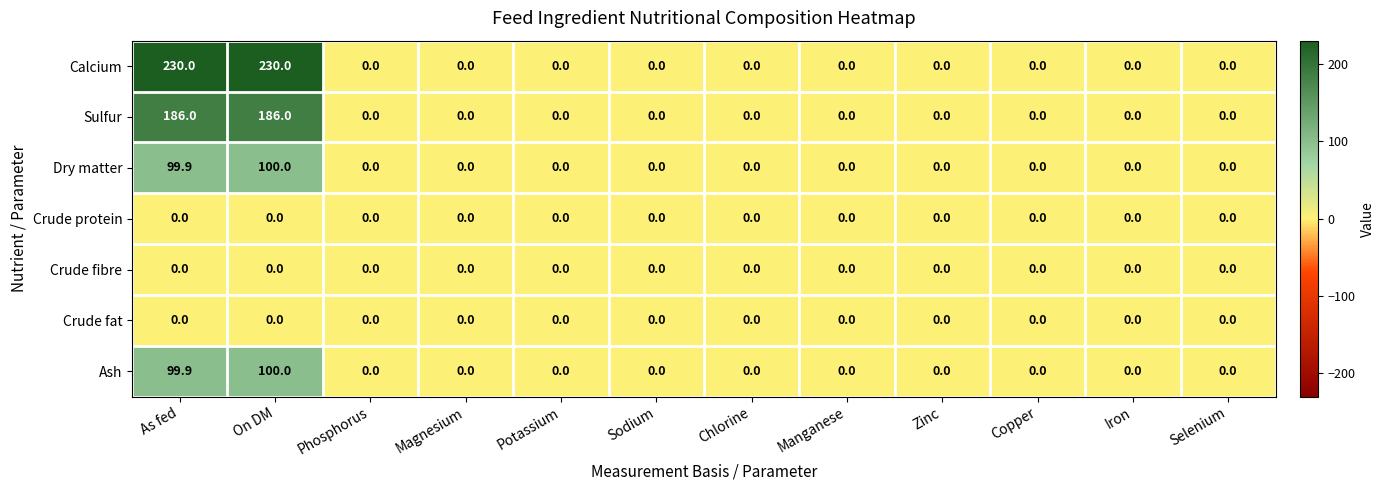

What is the difference between the second highest and second lowest values in the Dry matter series?

99.9